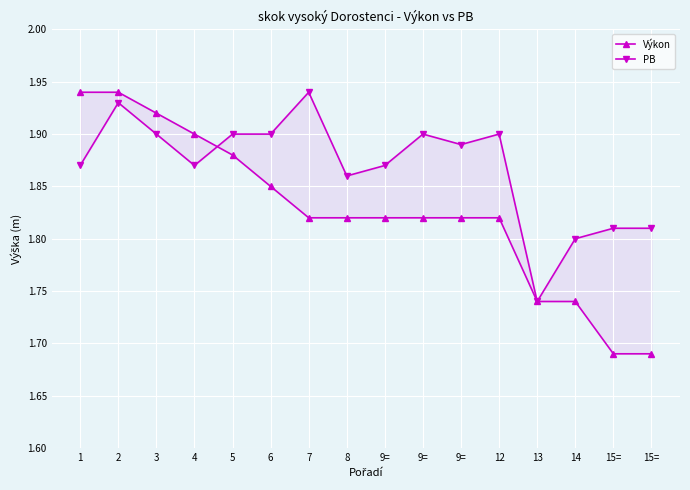

True or false: PB has a value of 1.8 at 15=.

True